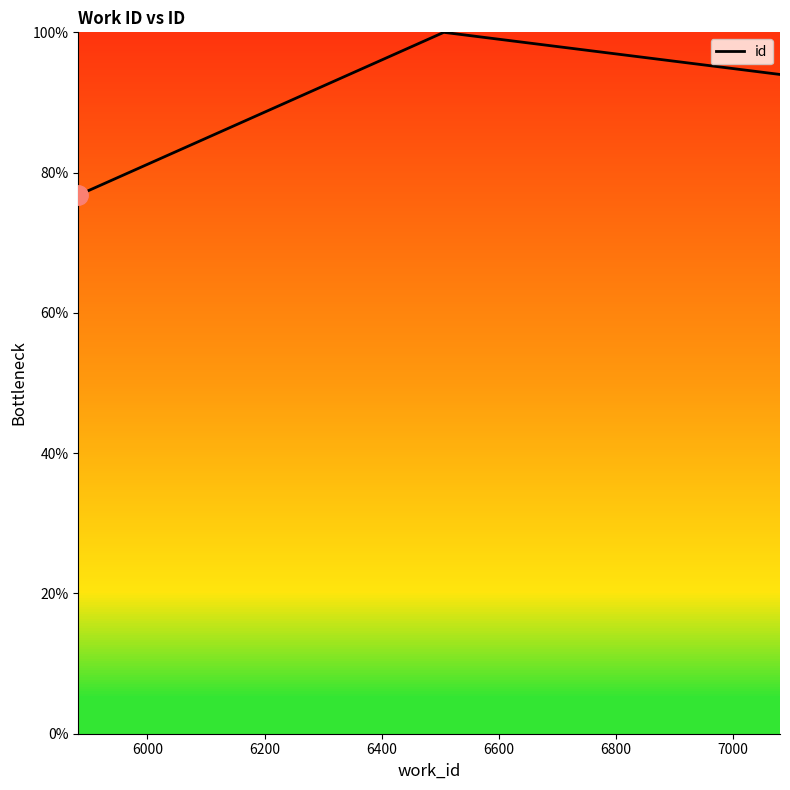

What is the minimum value shown in the chart?

76.8